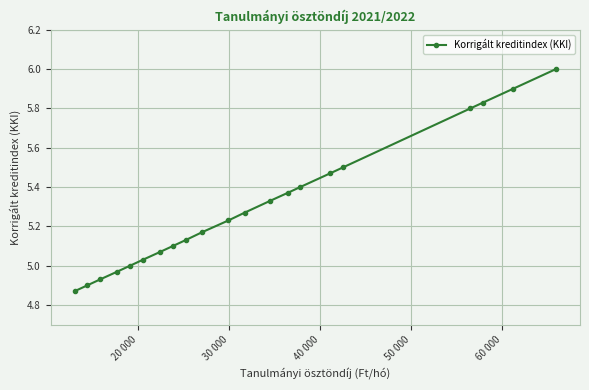

What is the maximum value shown in the chart?

6.0